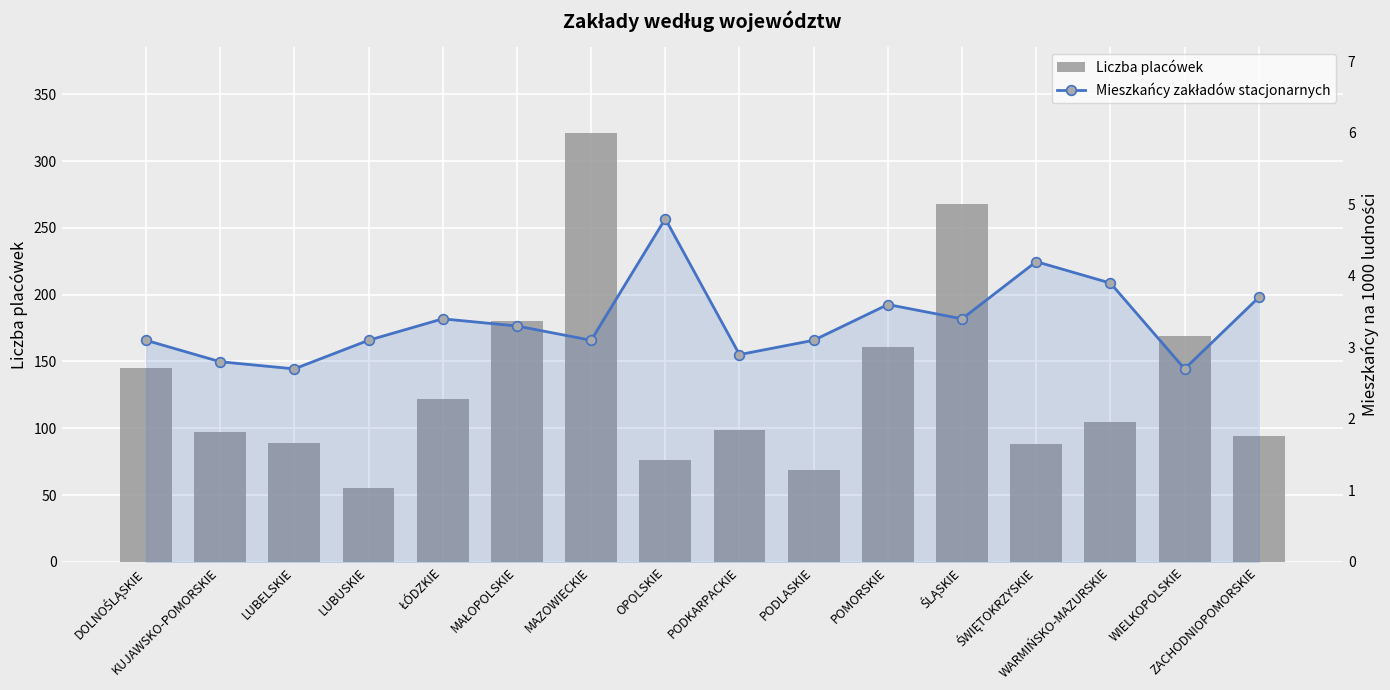

Which category has the highest value in the Mieszkańcy zakładów stacjonarnych series?

OPOLSKIE